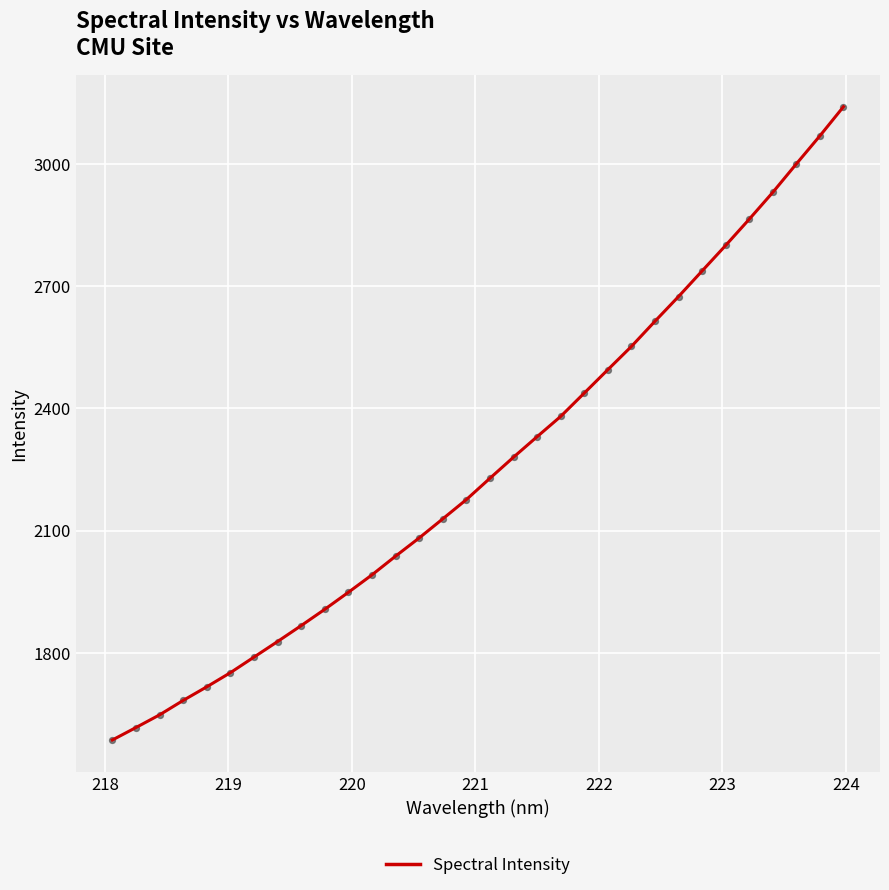

What is the difference between the maximum and minimum values?

1553.8